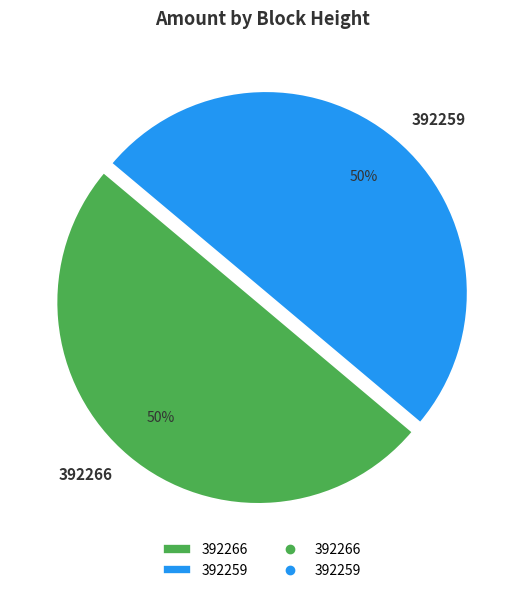

Approximately how many times larger is the value at 392266 compared to 392259?

1.0